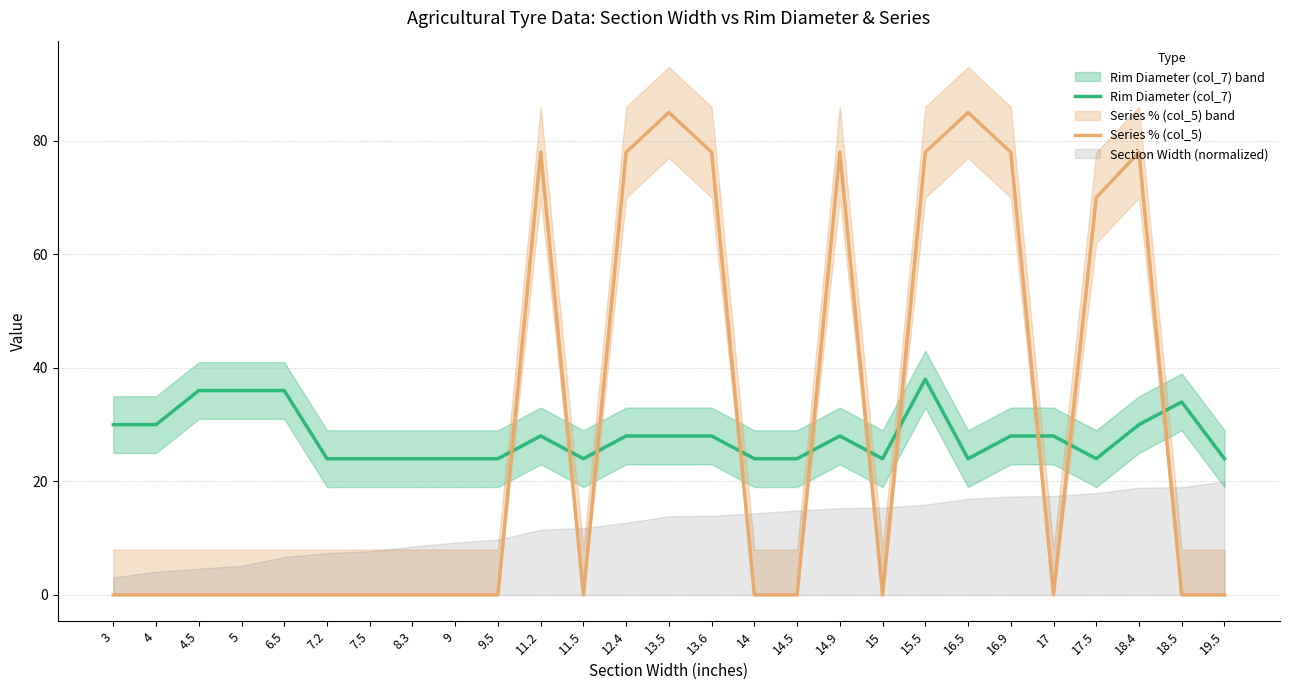

At which category is the sum across all series the highest?

15.5